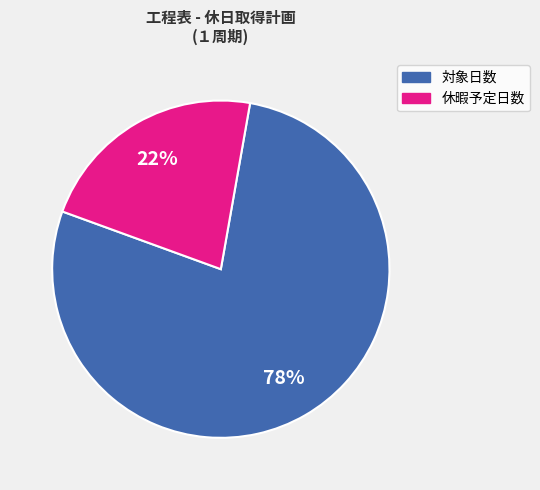

How many slices are in this pie chart?

2